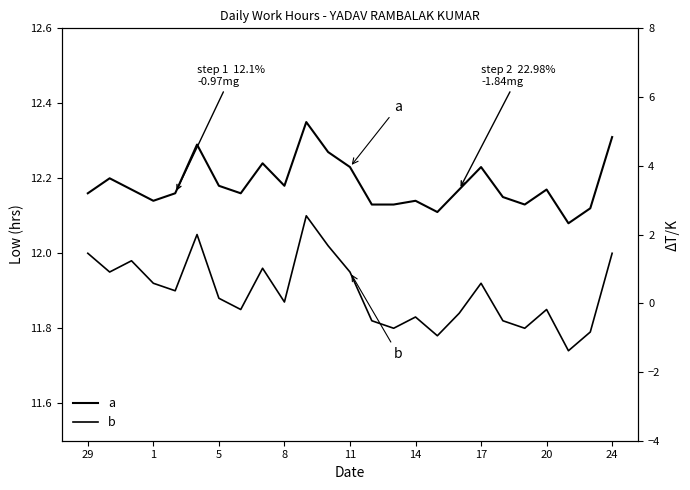

What is the difference between the maximum and minimum values in the a series?

0.3